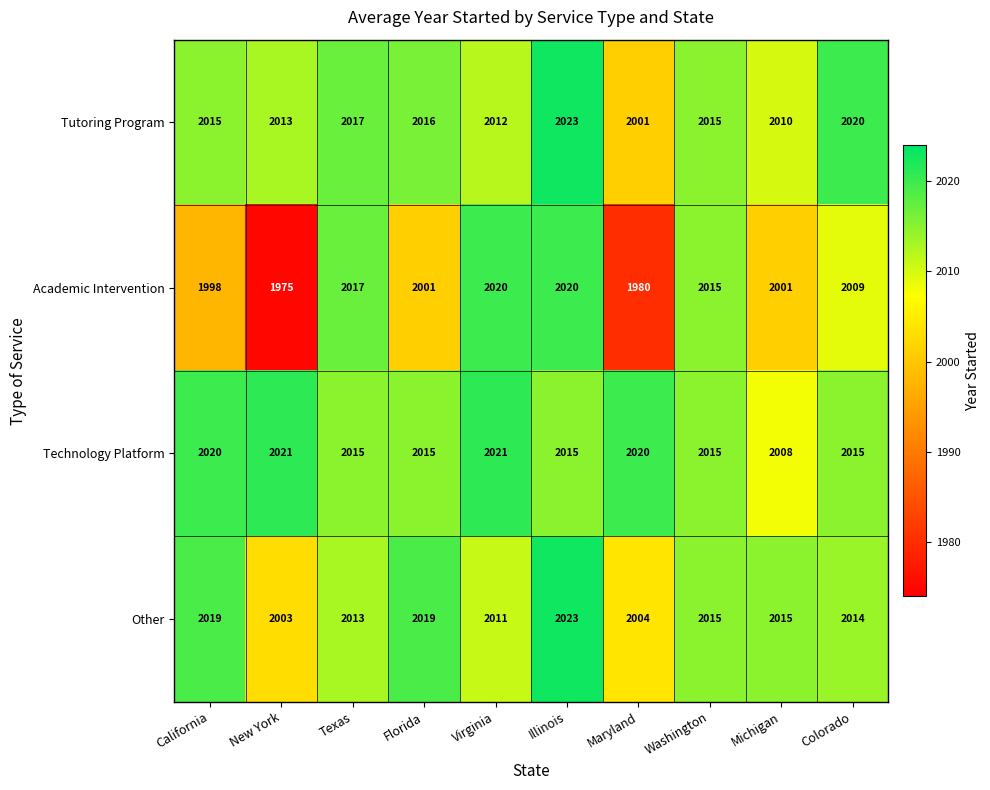

What is the sum of all Other values?

20136